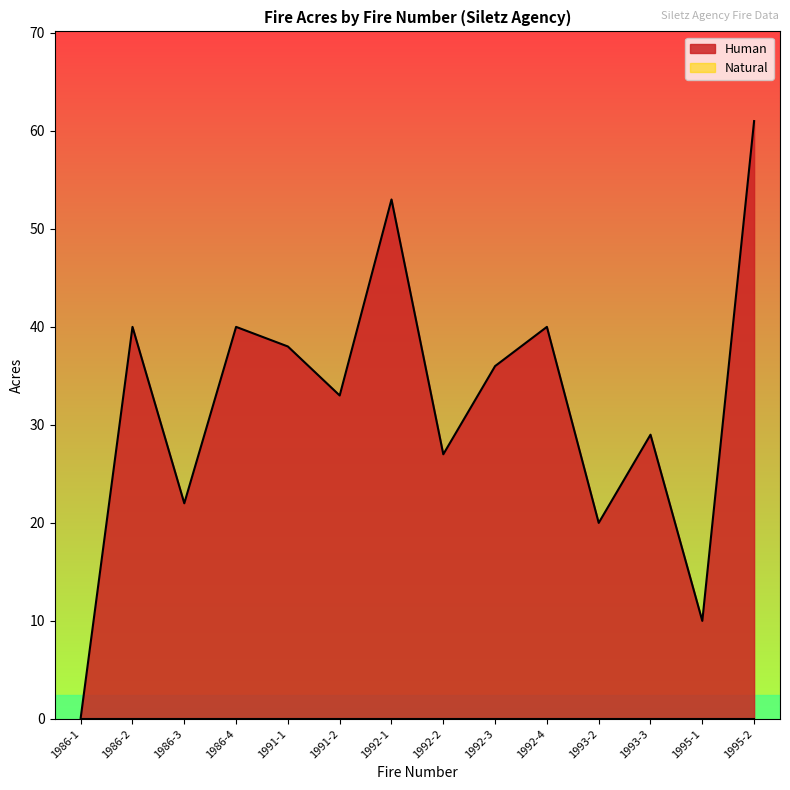

What is the approximate value at 1991-1?

38.0